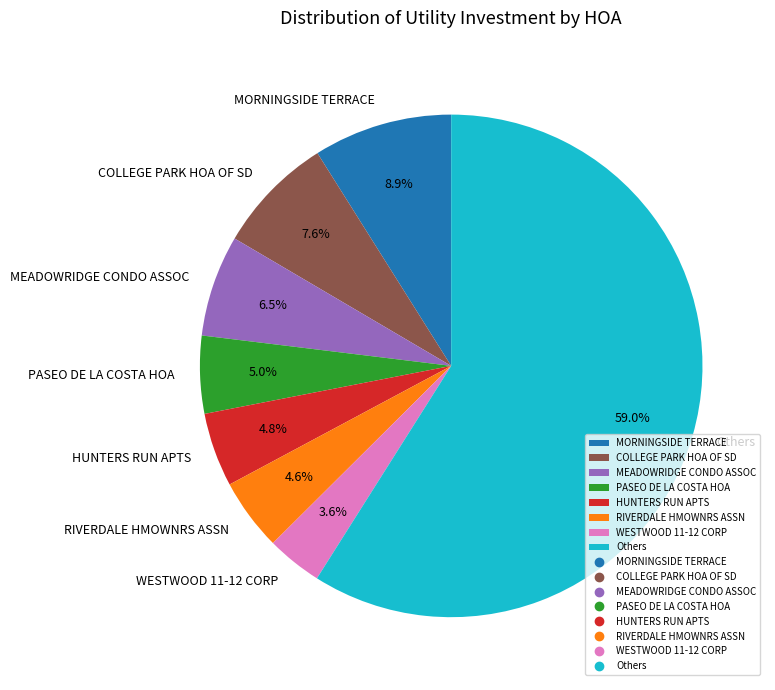

Is there a majority slice in this chart?

Yes